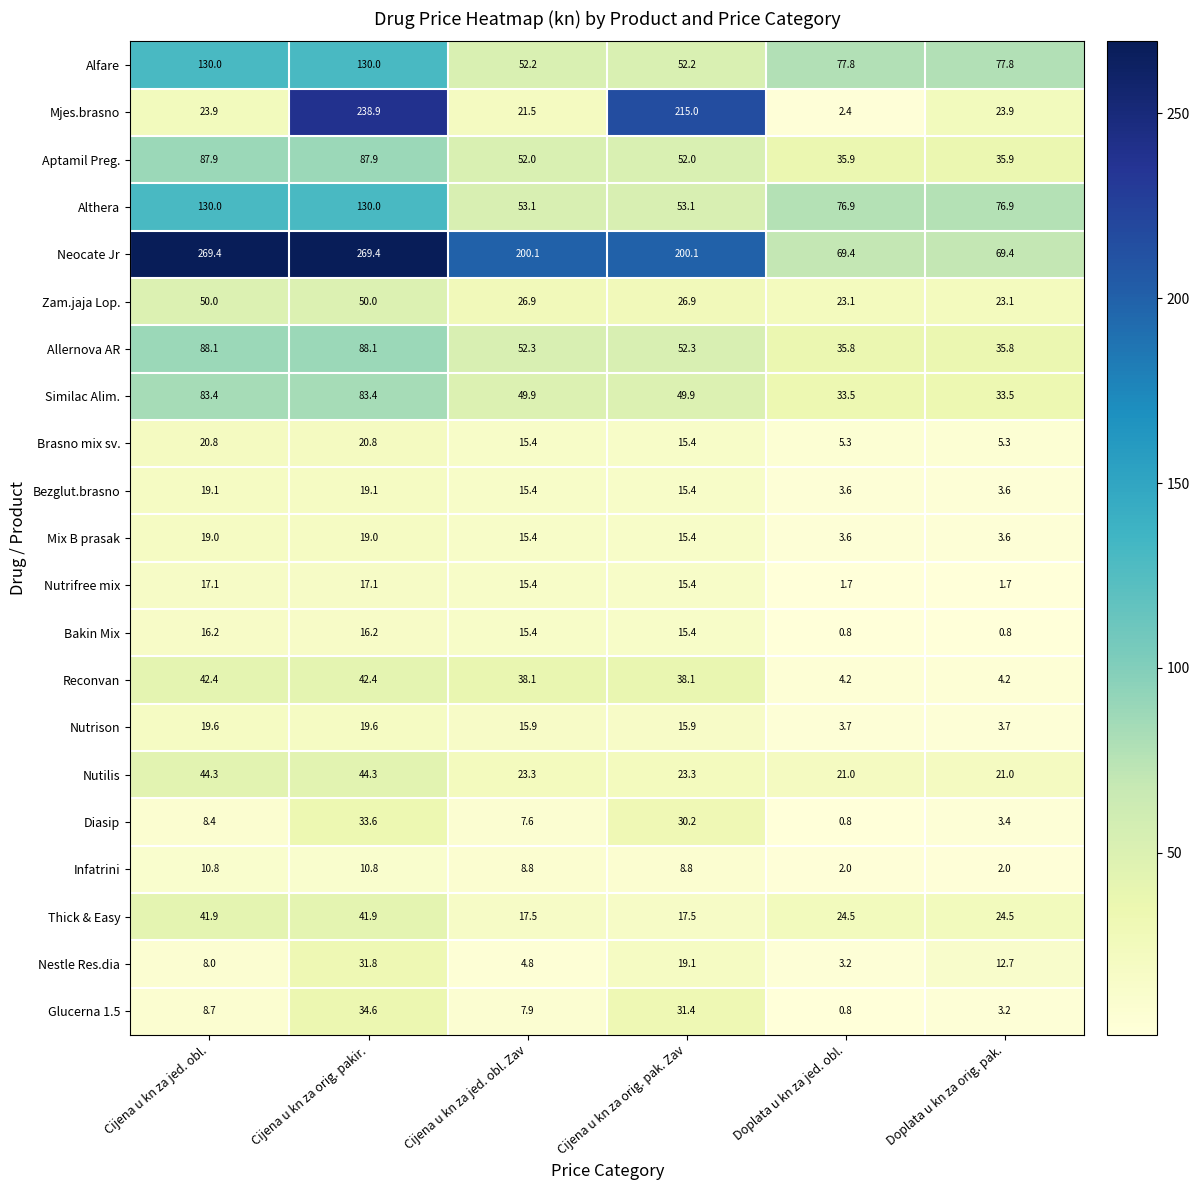

List the labels in order of Glucerna 1.5 value, smallest first.

Doplata u kn za jed. obl., Doplata u kn za orig. pak., Cijena u kn za jed. obl. Zav, Cijena u kn za jed. obl., Cijena u kn za orig. pak. Zav, Cijena u kn za orig. pakir.